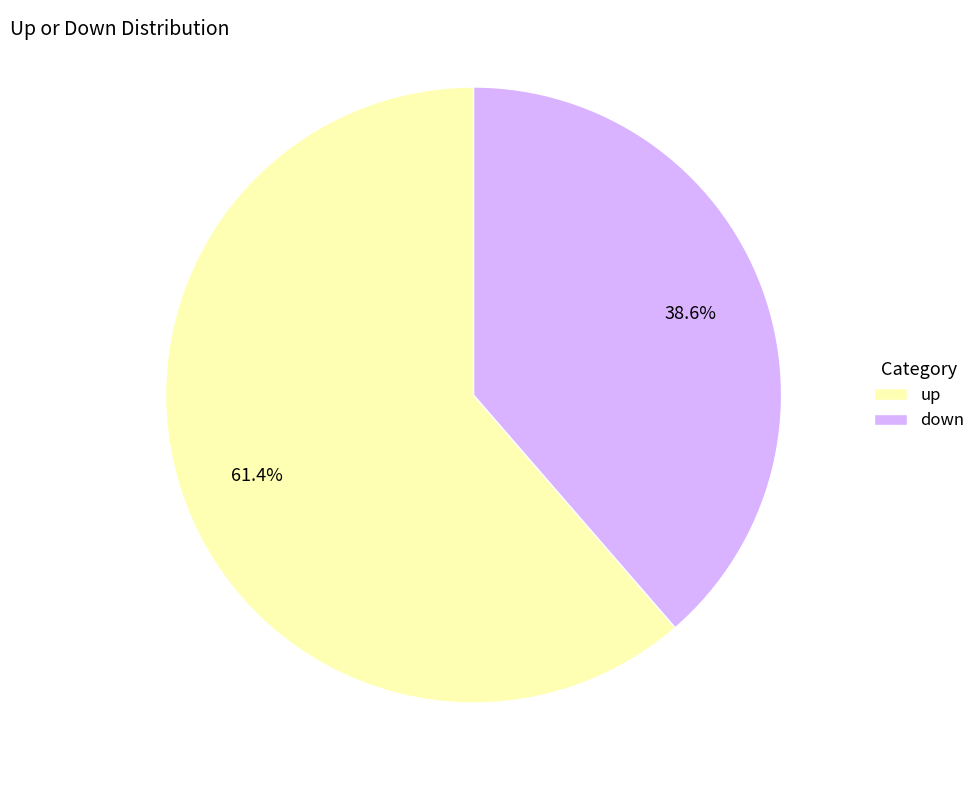

Which category has the biggest portion of the pie?

up